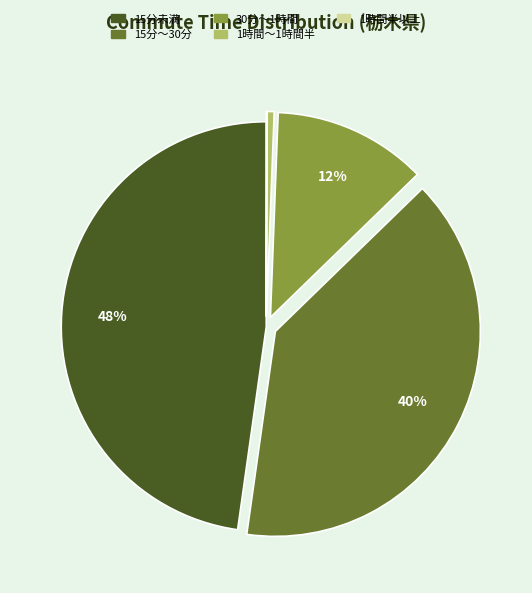

Is there a majority slice in this chart?

No